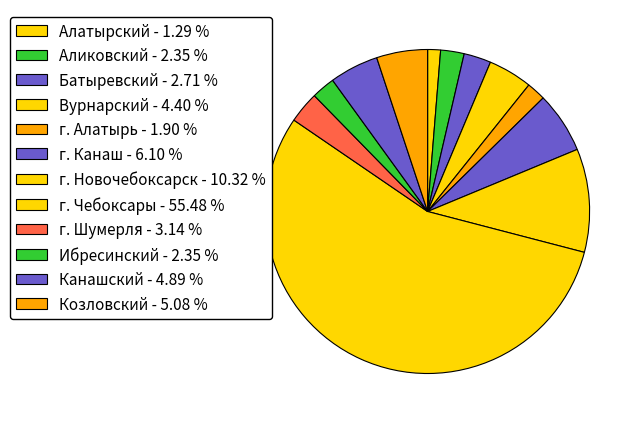

True or false: г. Новочебоксарск accounts for 1% of the total.

False